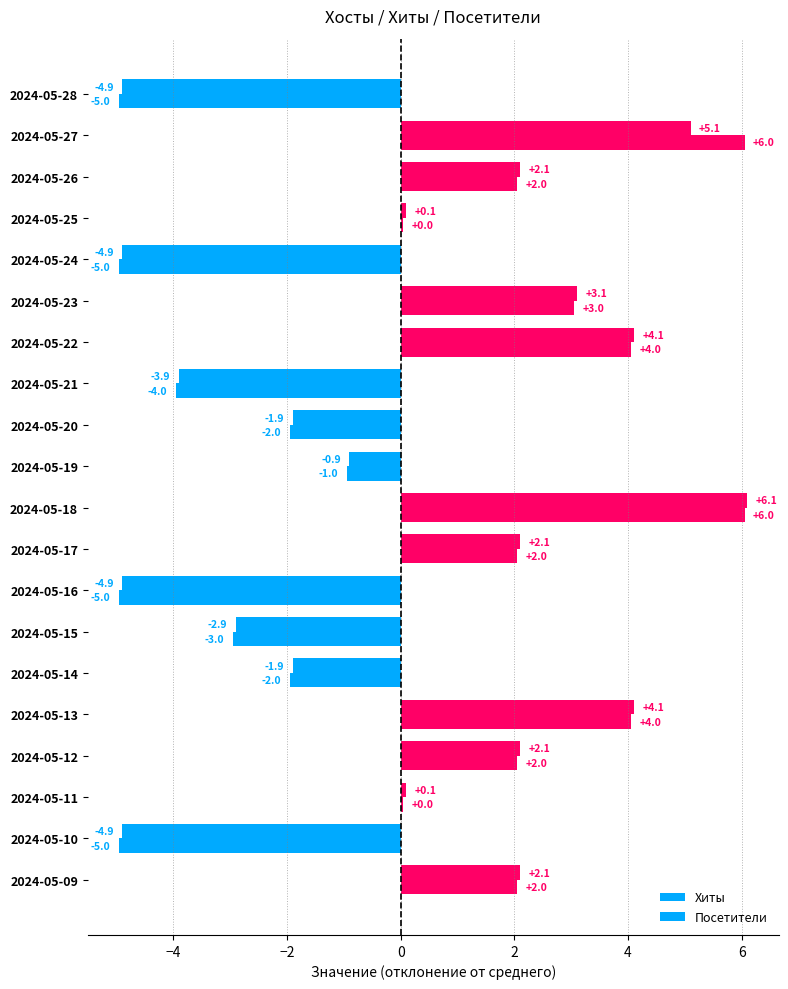

How many data points in Посетители are above 0?

11